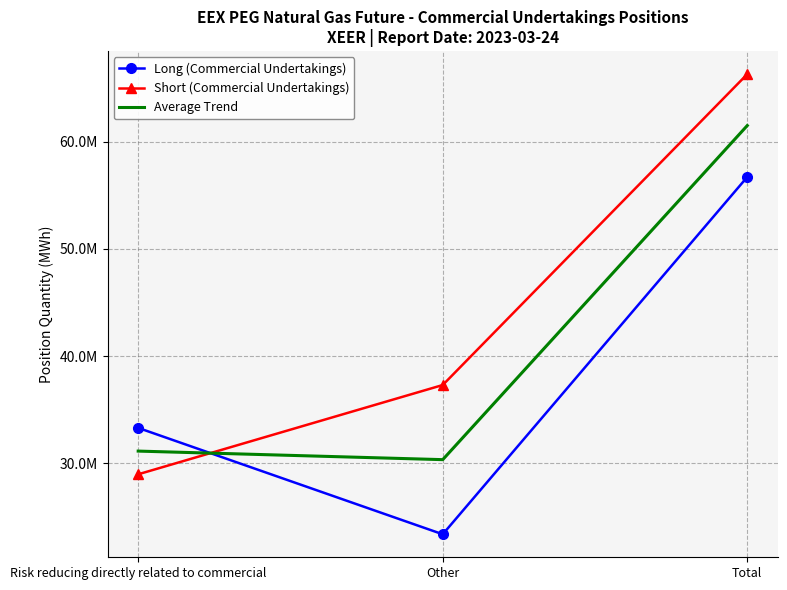

Between Risk reducing directly related to commercial and Other, which series saw the biggest shift?

Long (Commercial Undertakings)